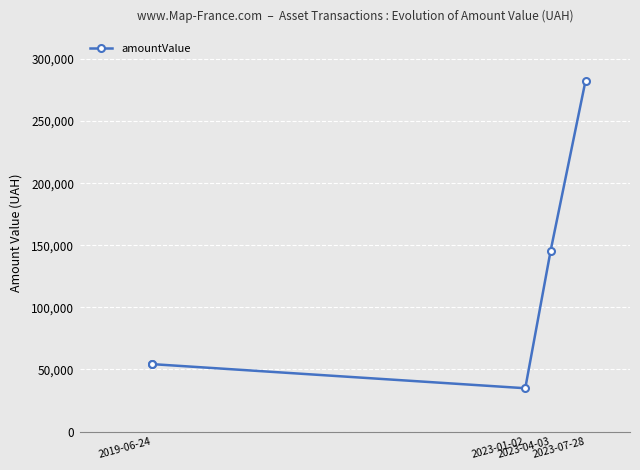

At which category does the chart reach its peak across all series?

2023-07-28